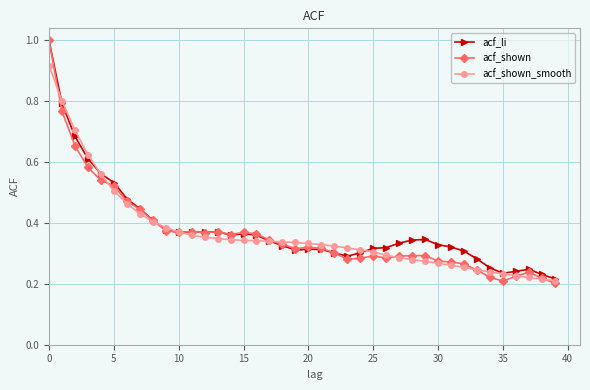

How many lines are shown in the chart?

3